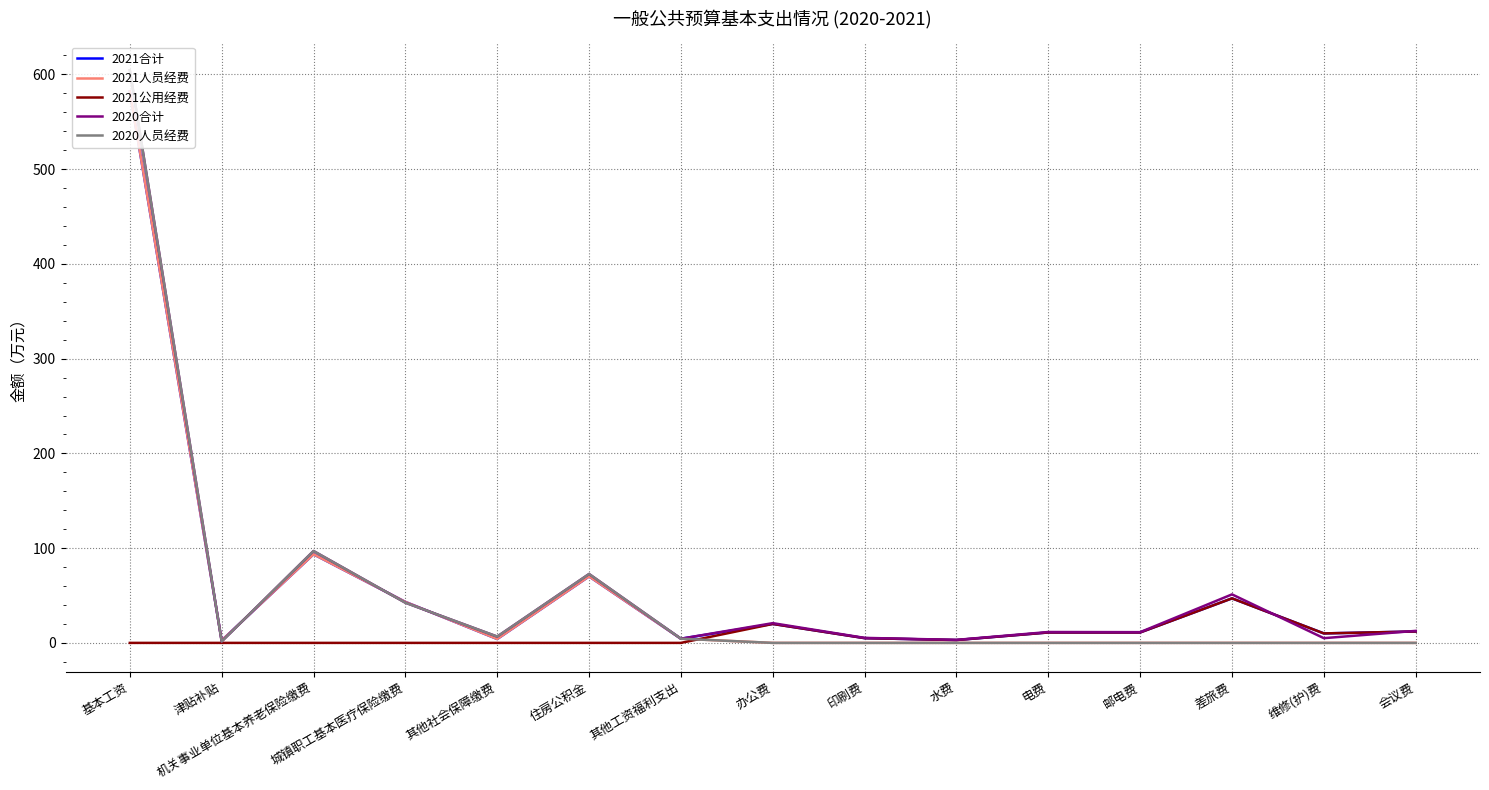

What is the total value across all series at 城镇职工基本医疗保险缴费?

171.4